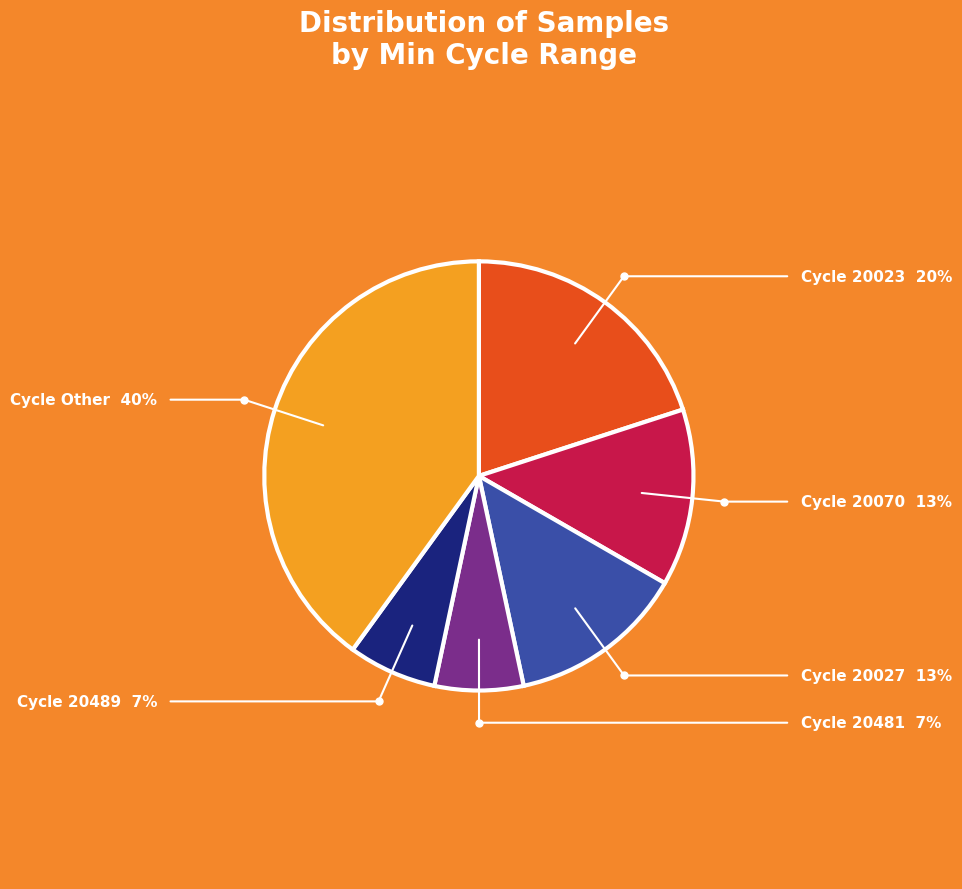

Does any single category account for the majority?

No